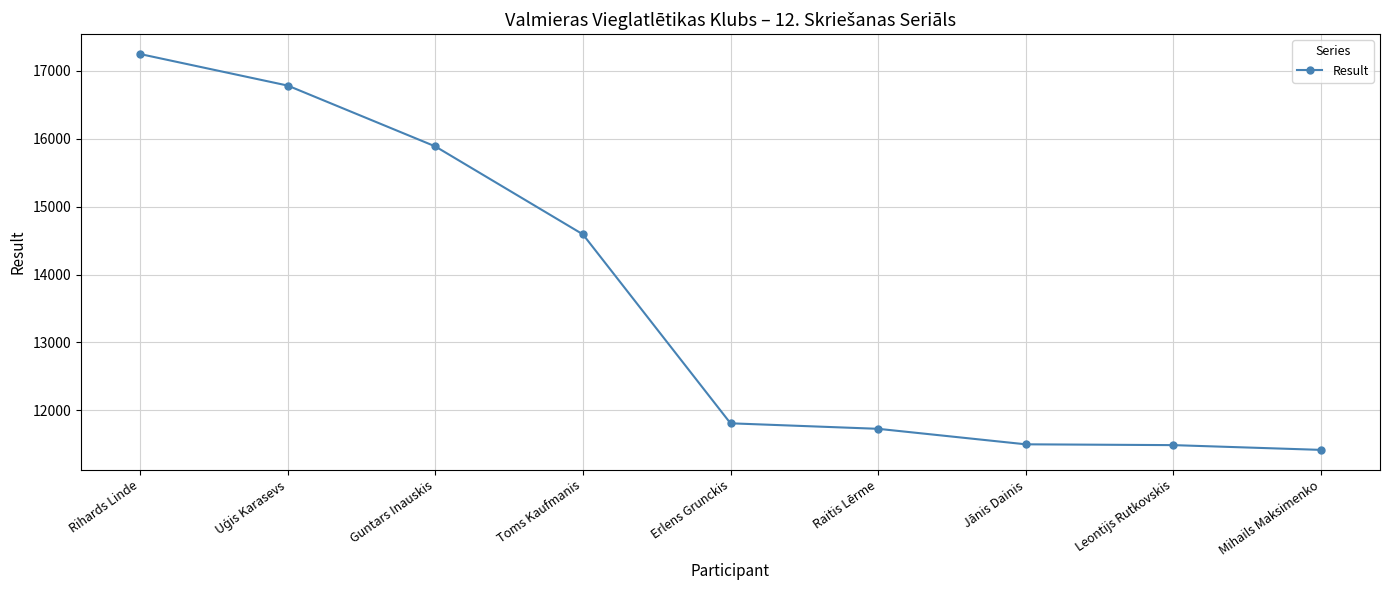

Where does the data first go above 11811?

Rihards Linde